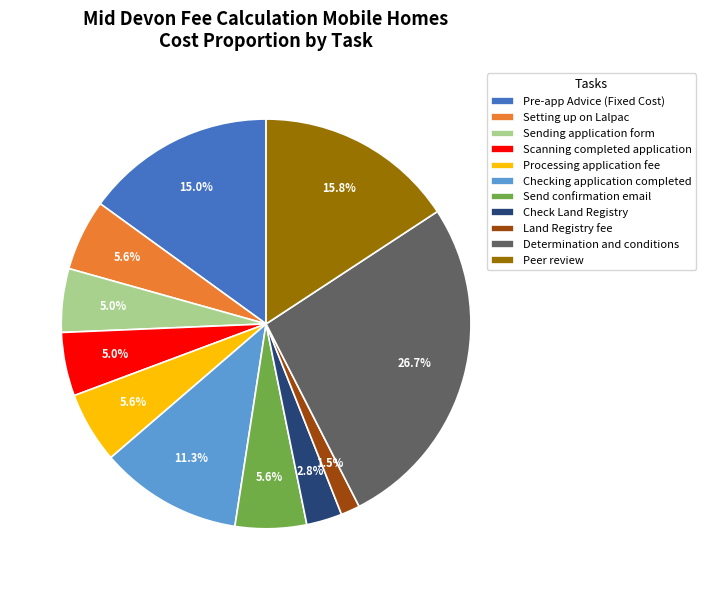

To the nearest percent, what is the average slice percentage?

9%